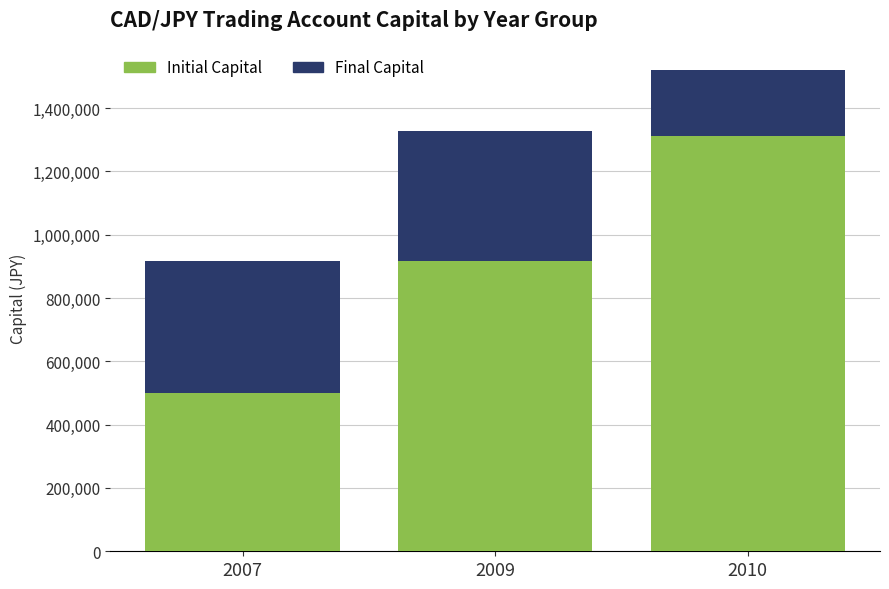

What value does the Initial Capital series have at 2009, to the nearest 10?

916940